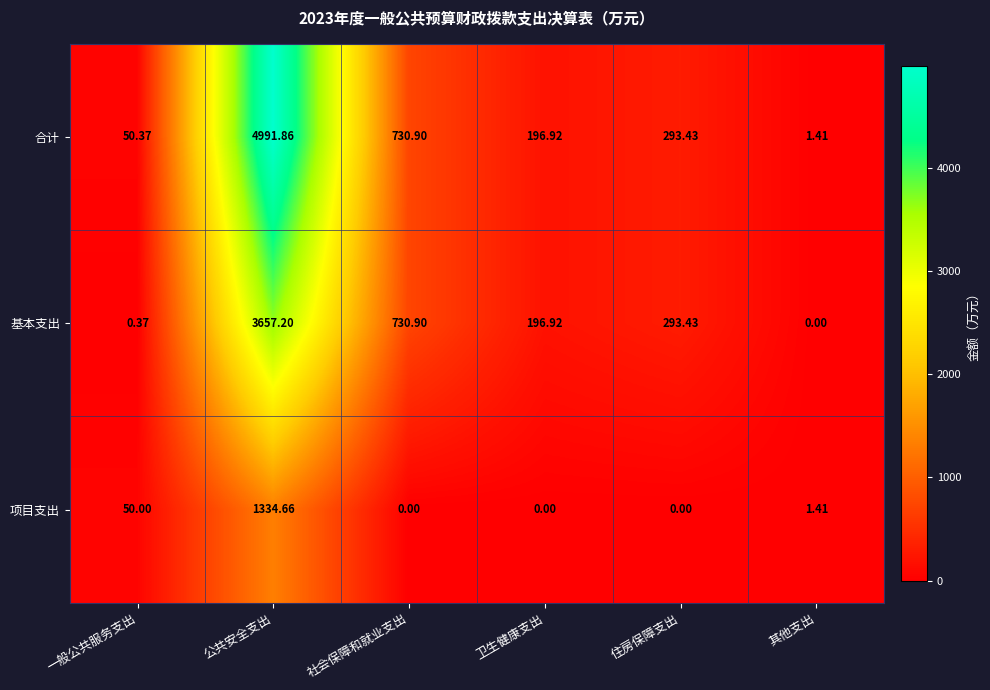

What is the spread (max minus min) of values at 一般公共服务支出?

50.0